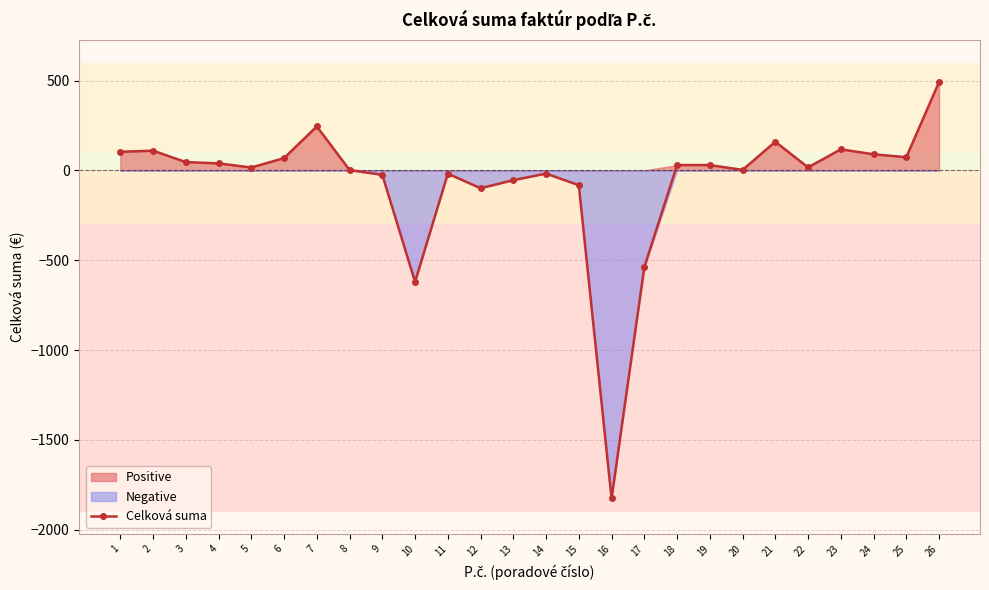

Rank the categories by value from lowest to highest.

16, 10, 17, 12, 15, 13, 9, 11, 14, 8, 20, 5, 22, 18, 19, 4, 3, 6, 25, 24, 1, 2, 23, 21, 7, 26